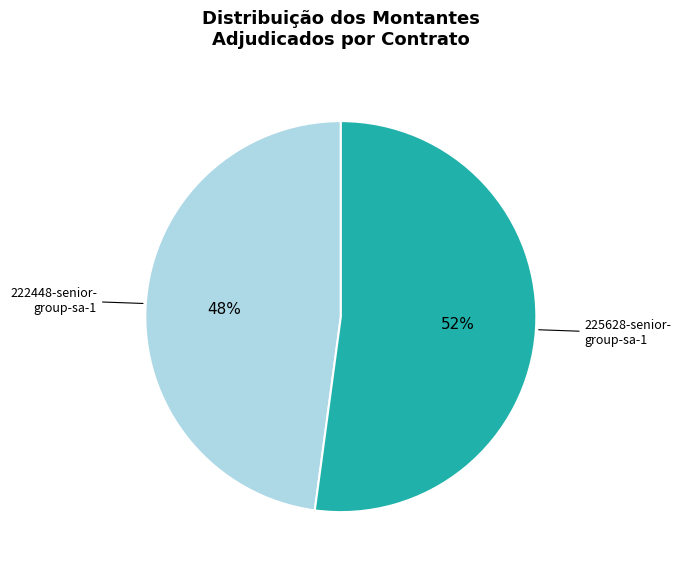

Count the number of slices in the pie.

2